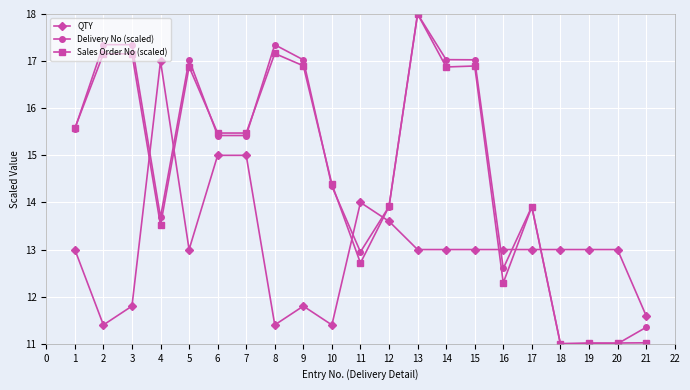

What is the difference between the highest and lowest values at 9?

5.2